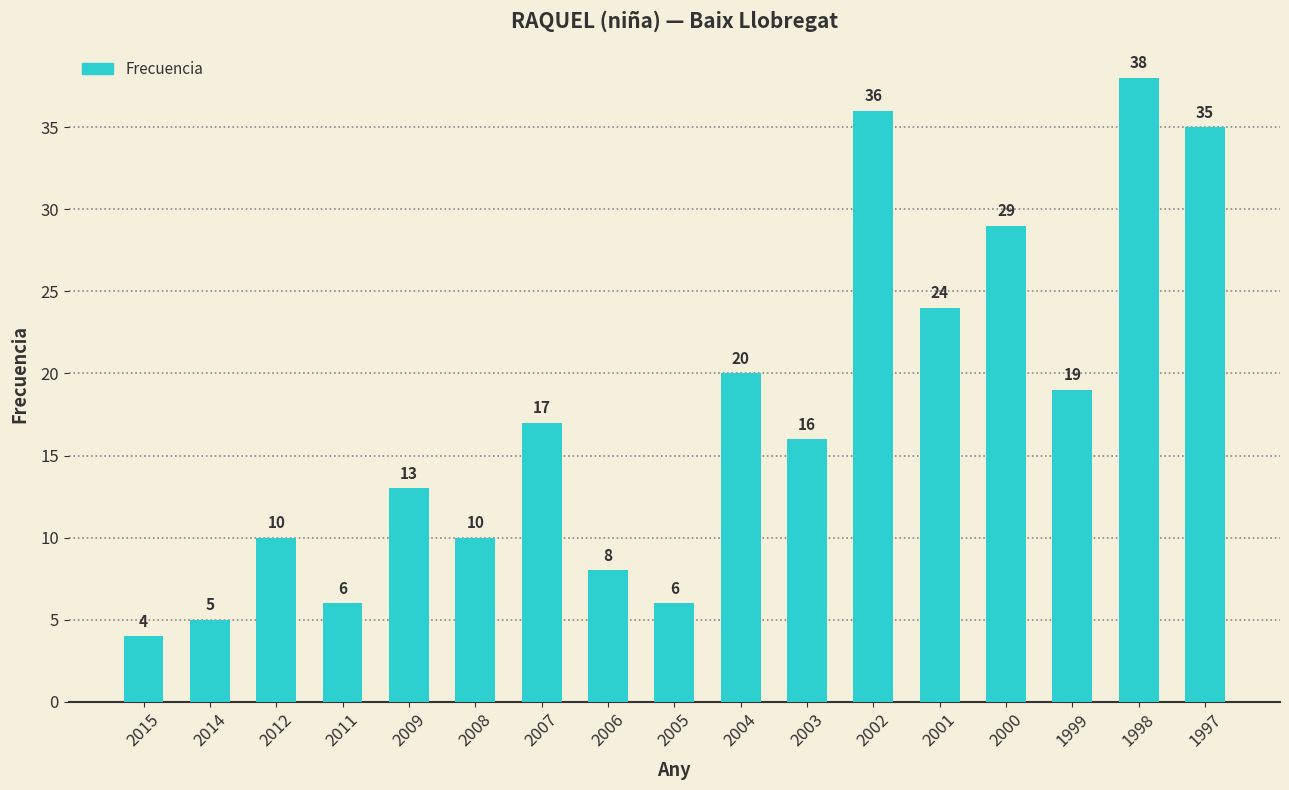

Count the number of data series in this chart.

1